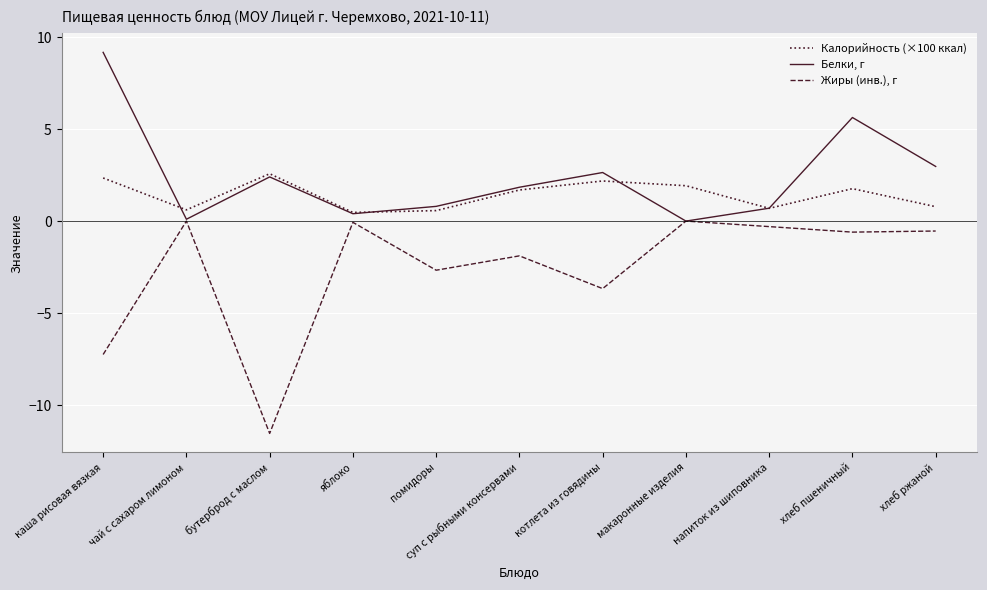

True or false: Жиры (инв.), г and Калорийность (×100 ккал) cross at least once.

False